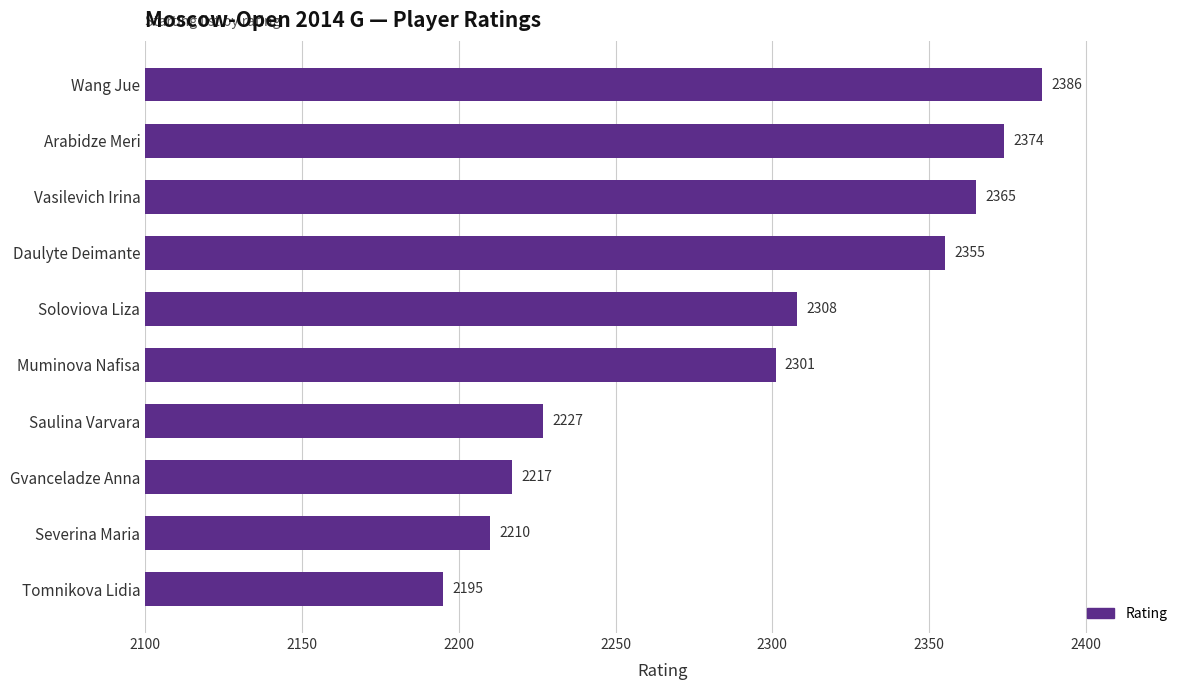

How many data points are less than 2308?

5